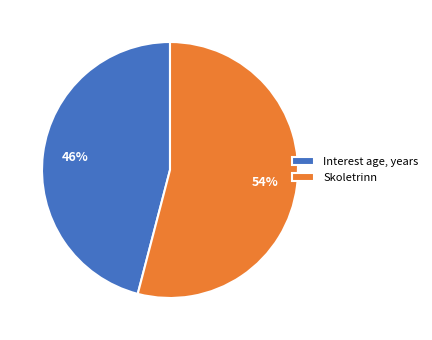

True or false: Interest age, years accounts for 46% of the total.

True